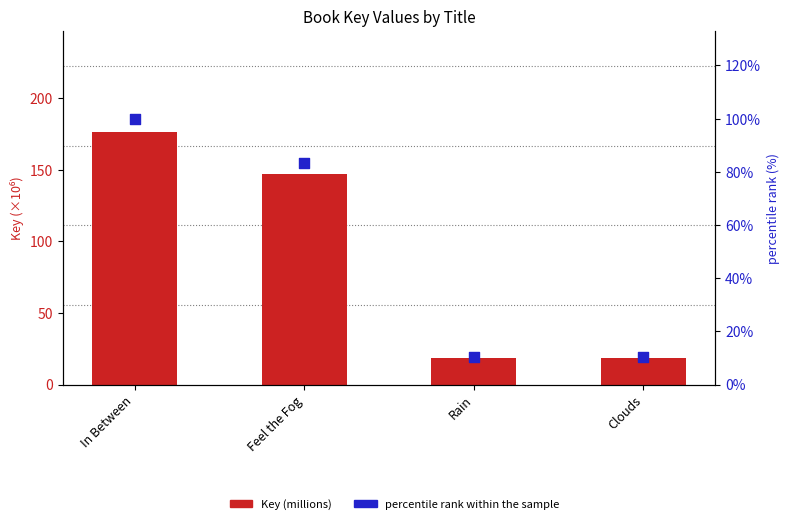

Is the value of percentile rank within the sample at Feel the Fog greater than the value of Key (millions) at Feel the Fog?

No